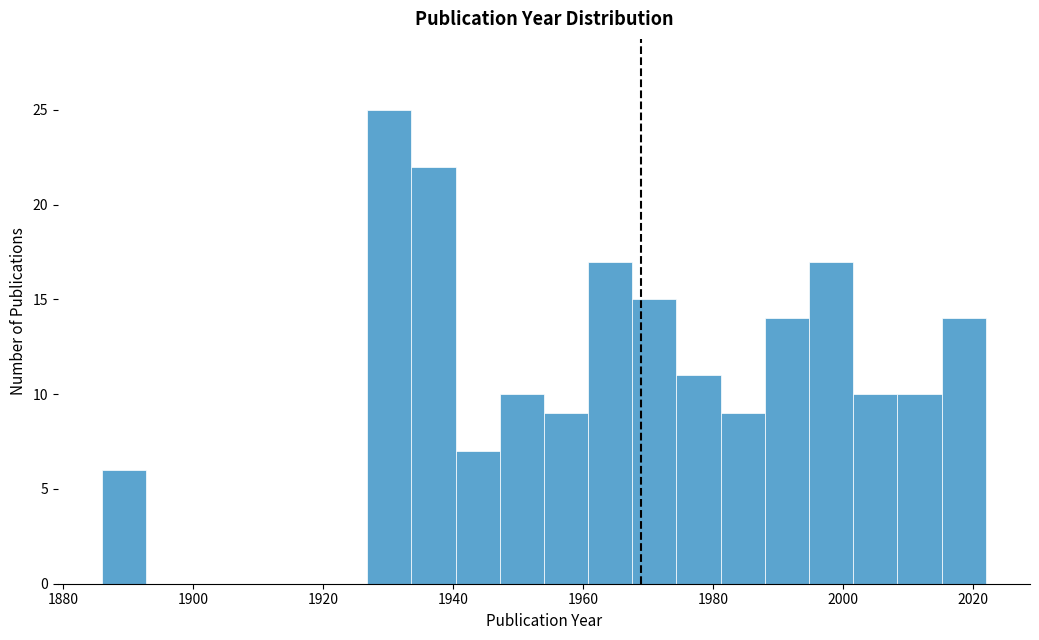

Read against the x-axis, roughly where is the centre of the tallest bar?

1930